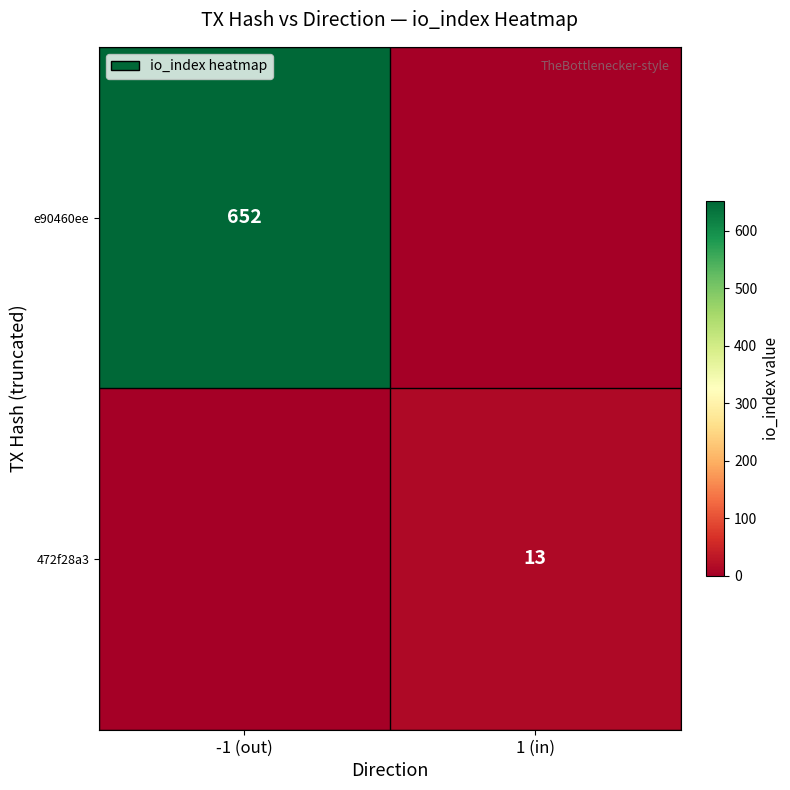

Is the value of e90460ee at -1 (out) greater than the value of 472f28a3 at 1 (in)?

Yes